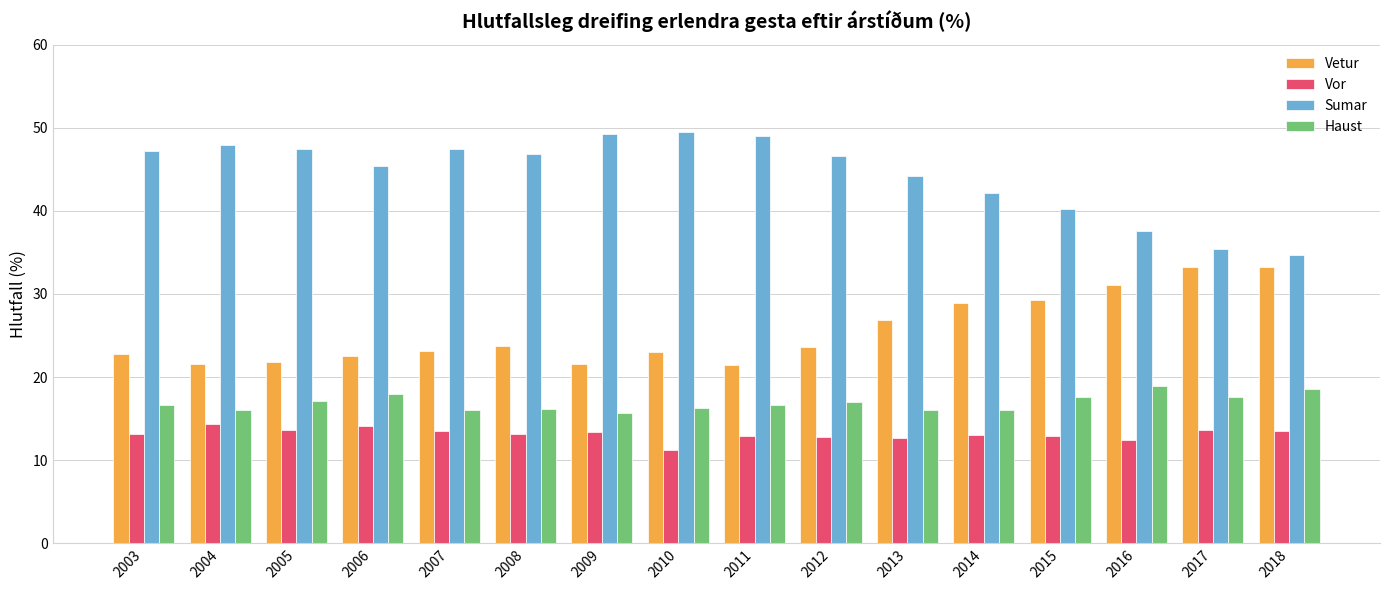

What is the value of the Vor bar at the 7th from the left?

13.4